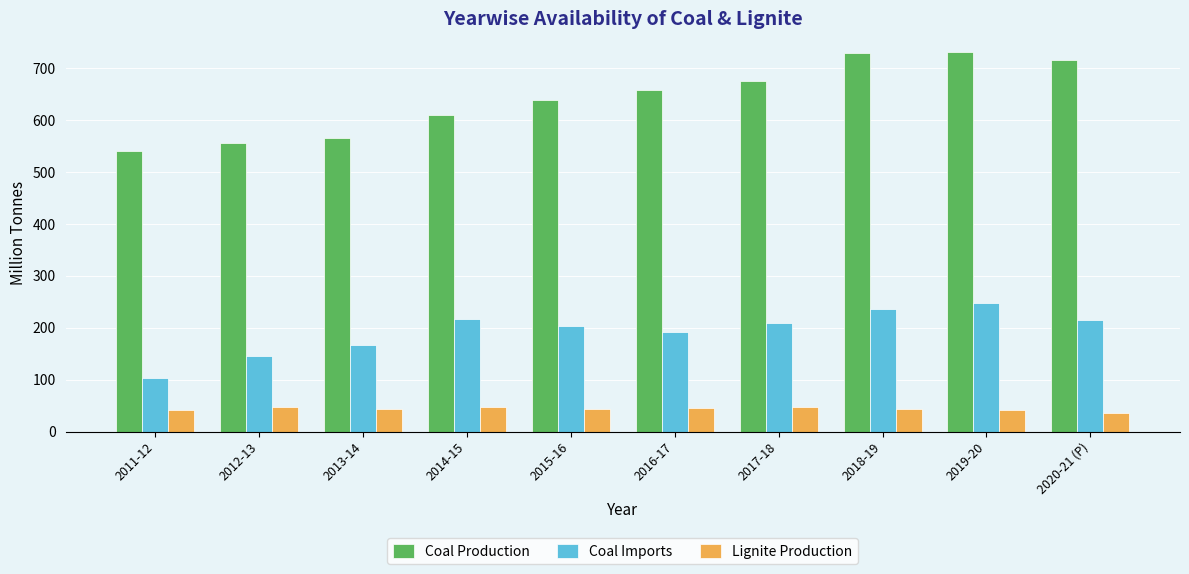

What is the minimum value for Lignite Production?

36.6